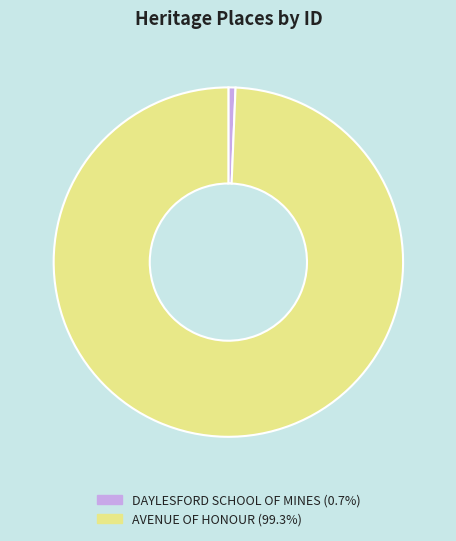

The AVENUE OF HONOUR slice represents 92% of the pie. True or false?

False